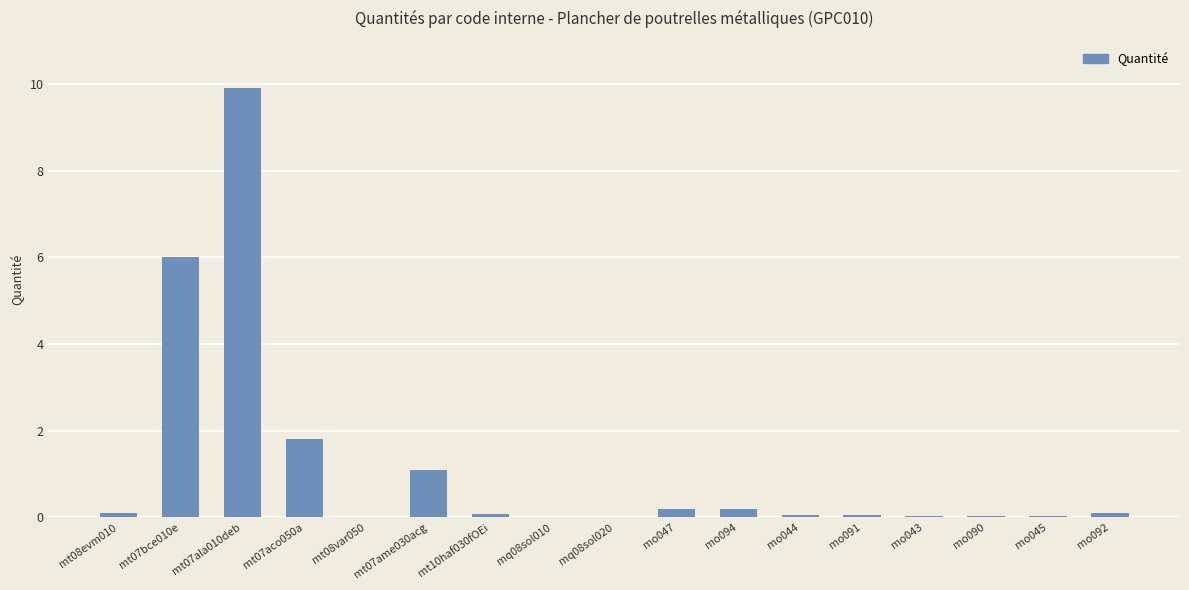

What is the average value?

1.2